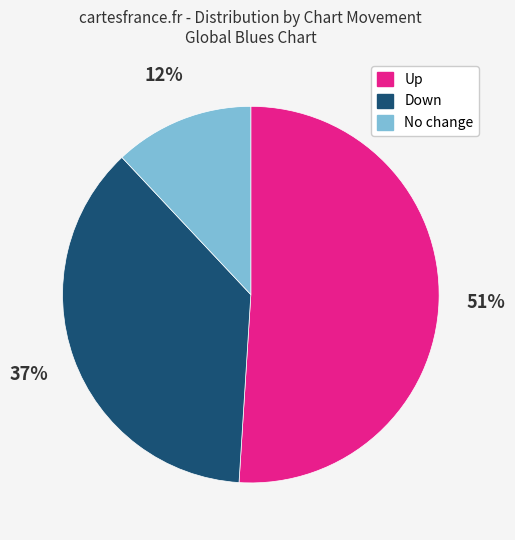

Is there any slice that represents more than half of the pie?

Yes